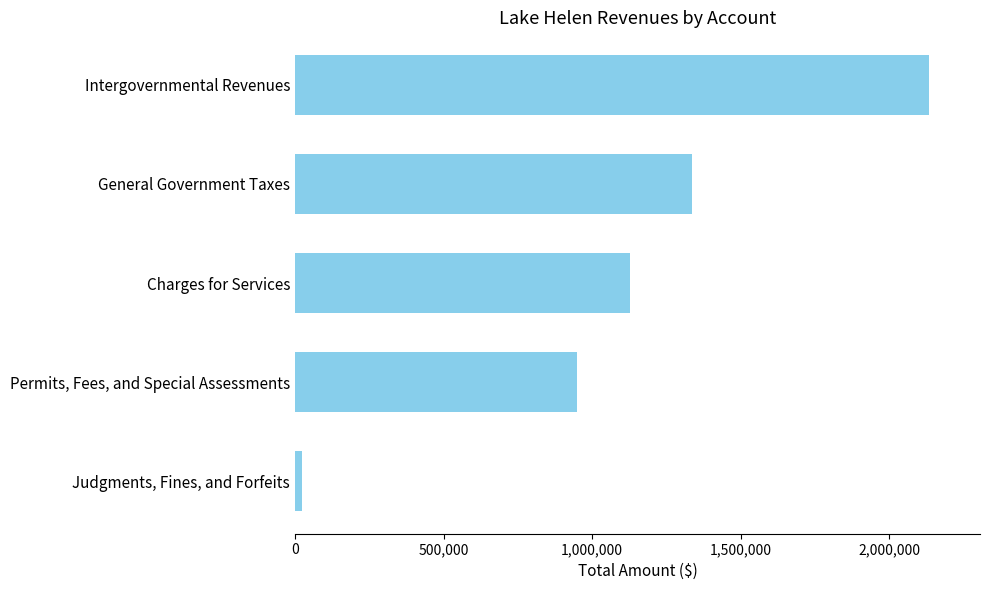

Between General Government Taxes and Intergovernmental Revenues, which is larger?

Intergovernmental Revenues